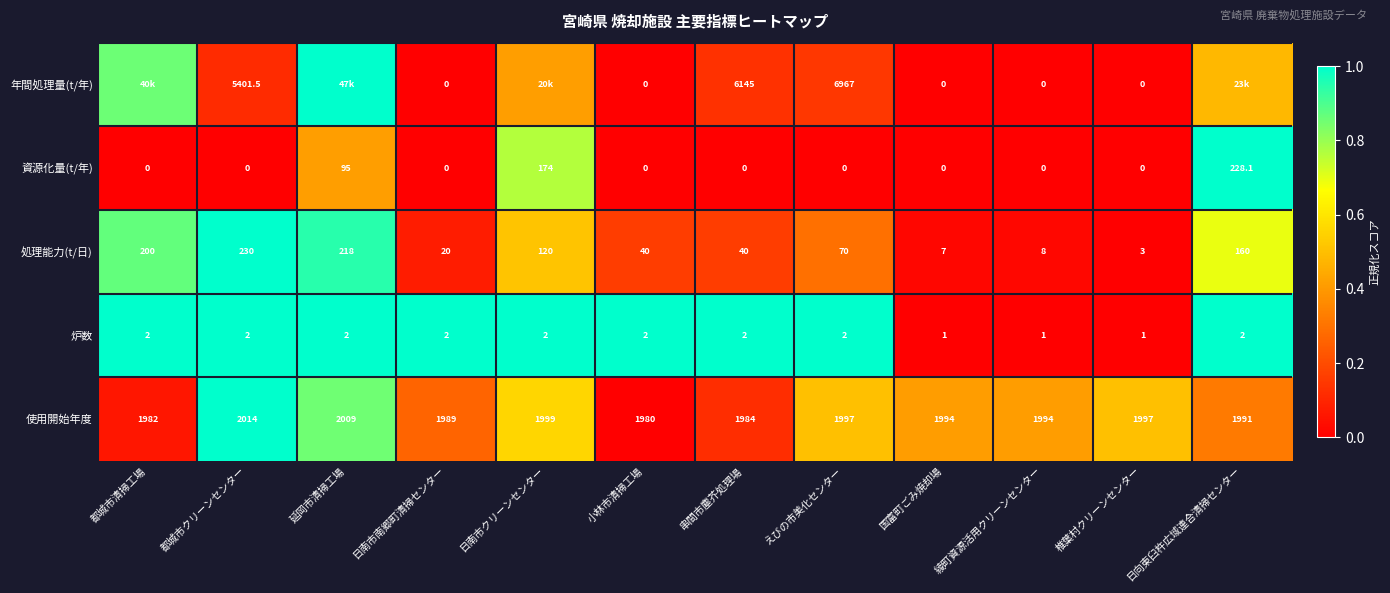

What is the total value across all series at 日南市南郷町清掃センター?

2011.0